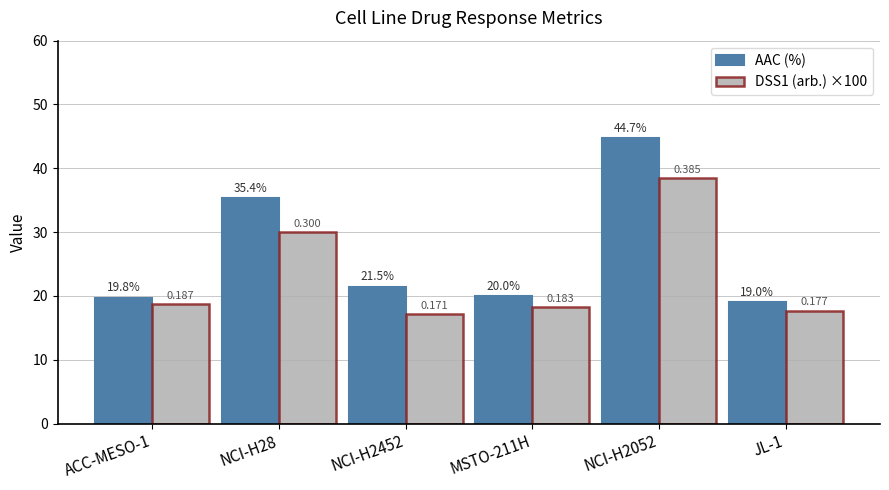

What is the label of the 6th bar from the right?

ACC-MESO-1